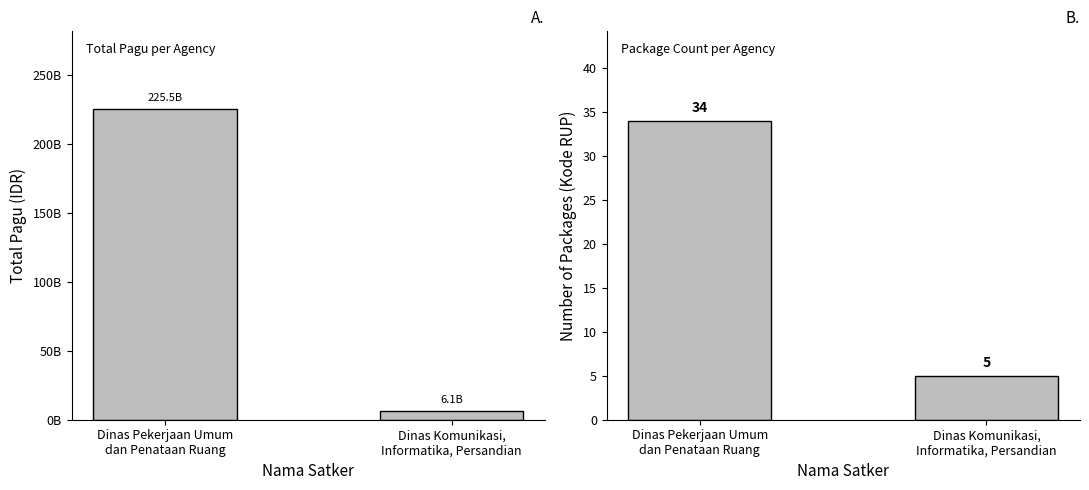

How many Kode RUP Count values are between 5 and 34?

2